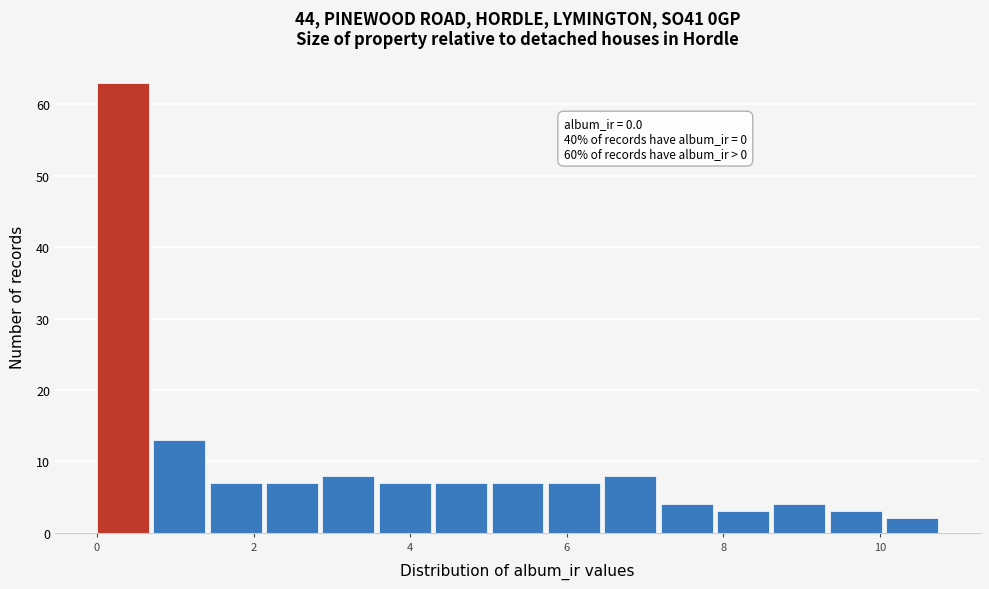

Around what value on the x-axis is the tallest bar? Give the approximate position of its centre, as read against the axis.

0.4